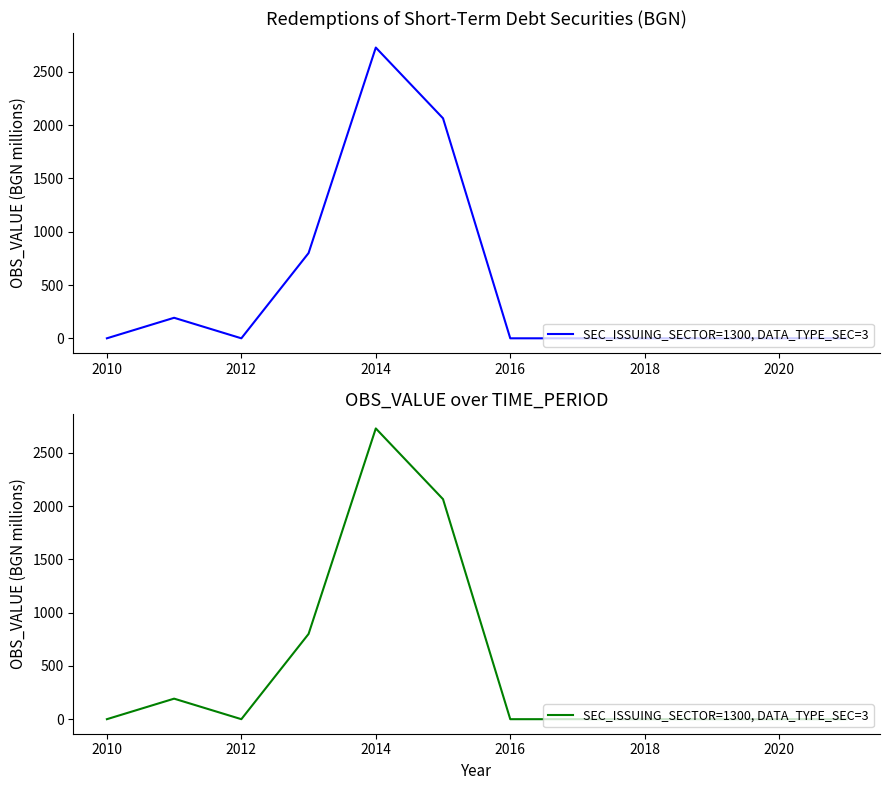

Does the chart display data point markers on the line(s)?

No